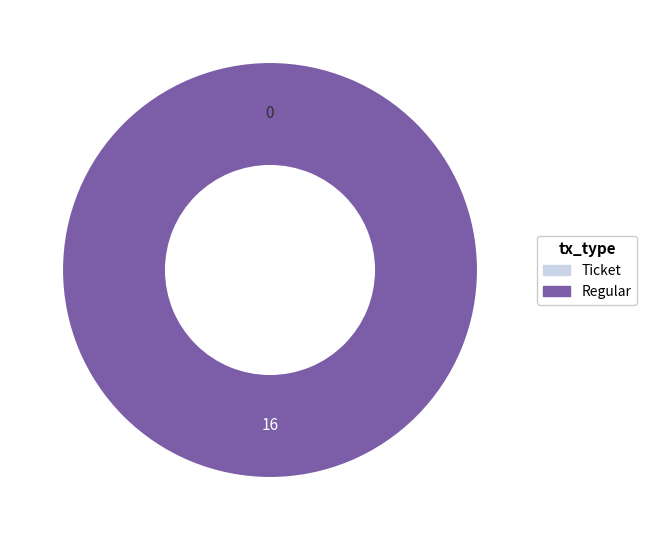

What is the change in value from Ticket (io_index=0) to Regular (io_index=16)?

+16